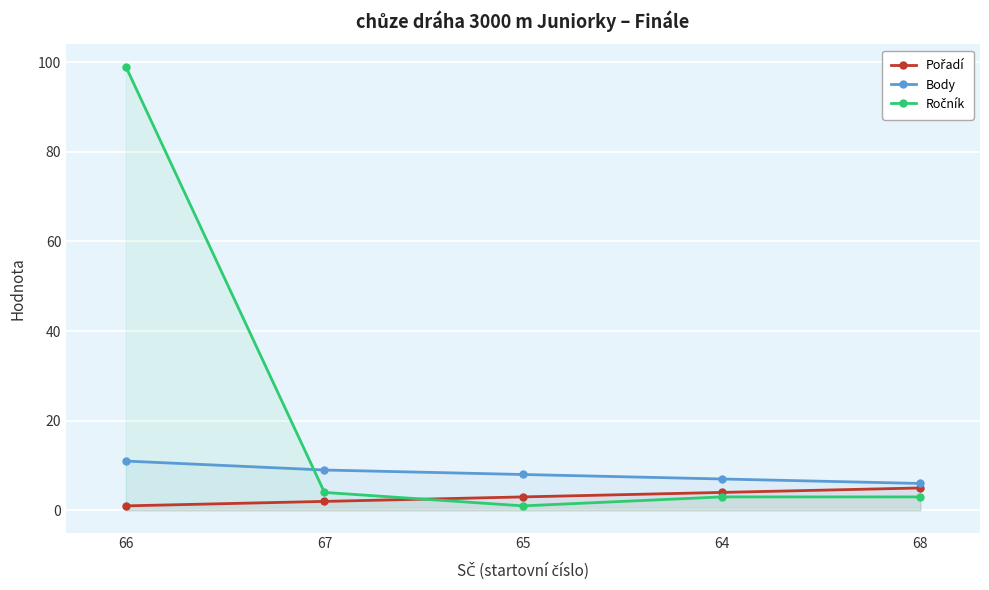

What is the average value of the Ročník series?

22